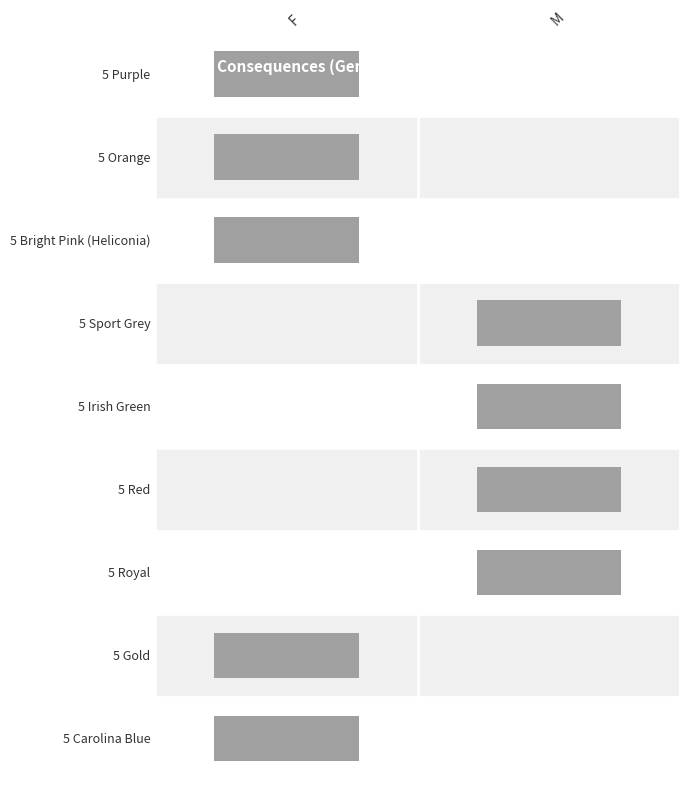

What is the sum of all 5 Purple values?

8